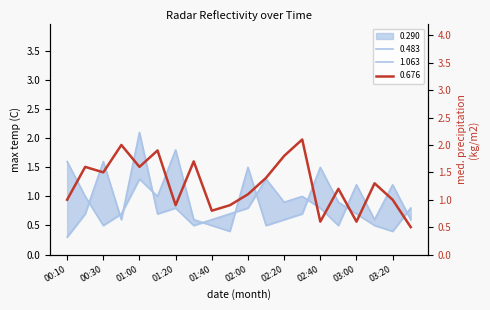

The value of 0.290 at 01:40 is 1.0. True or false?

False